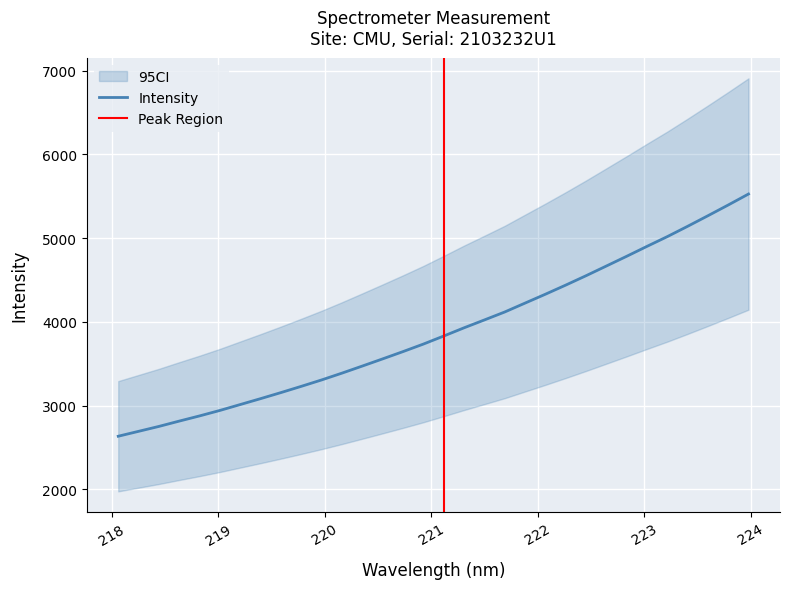

What is the difference between the values at 220.1623 and 219.589?

232.3